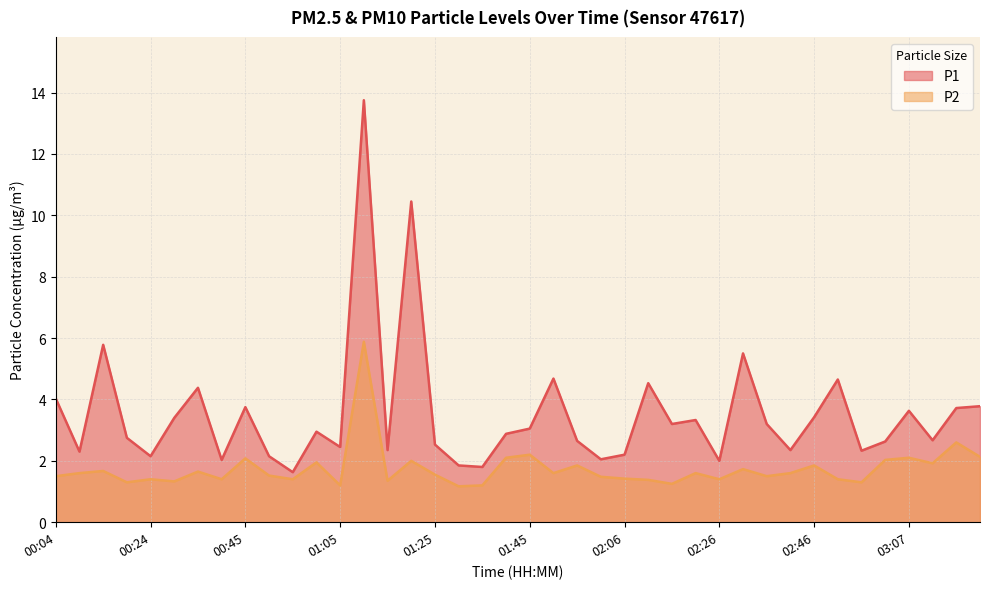

What is the difference between the highest and lowest values at 03:07?

1.5